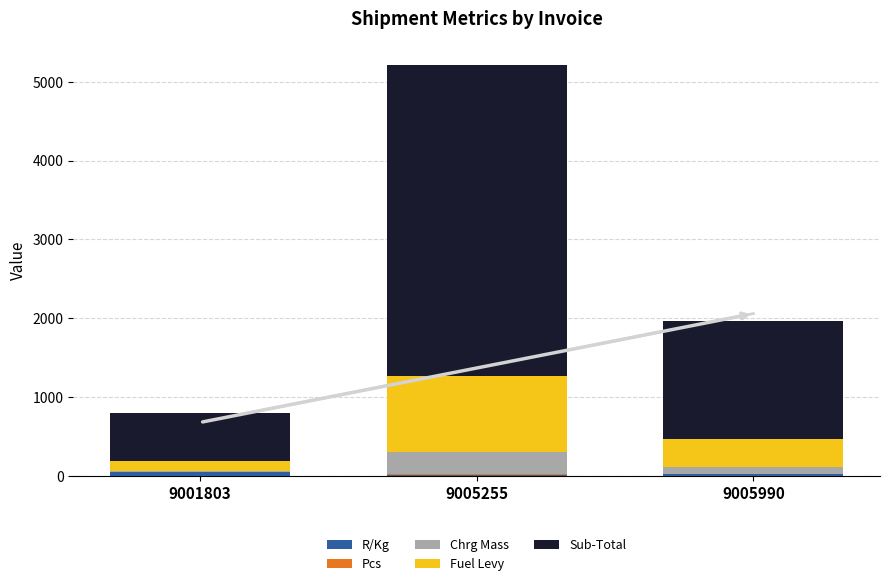

At which category is the sum across all series the highest?

9005255